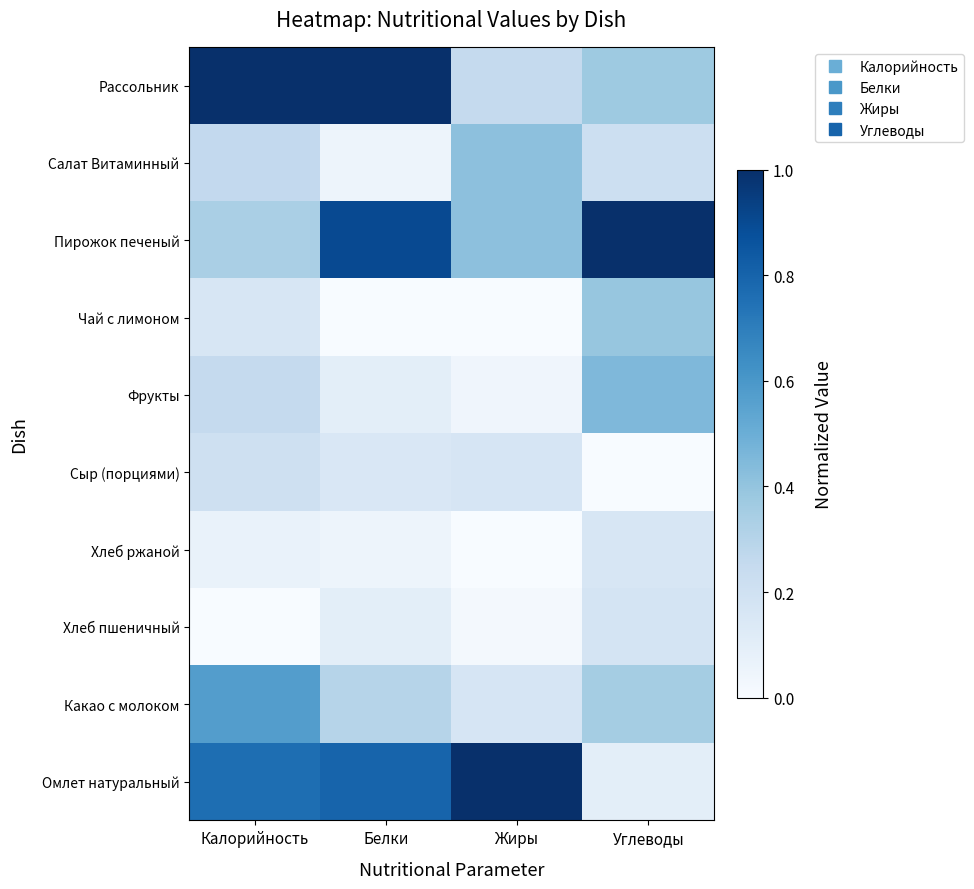

Reading left to right, extract all data points from this chart.

Омлет натуральный: Калорийность=0.8	Белки=0.8	Жиры=1.0	Углеводы=0.1
Какао с молоком: Калорийность=0.6	Белки=0.3	Жиры=0.2	Углеводы=0.4
Хлеб пшеничный: Калорийность=0.0	Белки=0.1	Жиры=0.0	Углеводы=0.2
Хлеб ржаной: Калорийность=0.1	Белки=0.1	Жиры=0.0	Углеводы=0.2
Сыр (порциями): Калорийность=0.2	Белки=0.1	Жиры=0.2	Углеводы=0.0
Фрукты: Калорийность=0.3	Белки=0.1	Жиры=0.0	Углеводы=0.5
Чай с лимоном: Калорийность=0.2	Белки=0.0	Жиры=0.0	Углеводы=0.4
Пирожок печеный: Калорийность=0.3	Белки=0.9	Жиры=0.4	Углеводы=1.0
Салат Витаминный: Калорийность=0.3	Белки=0.1	Жиры=0.4	Углеводы=0.2
Рассольник: Калорийность=1.0	Белки=1.0	Жиры=0.2	Углеводы=0.4